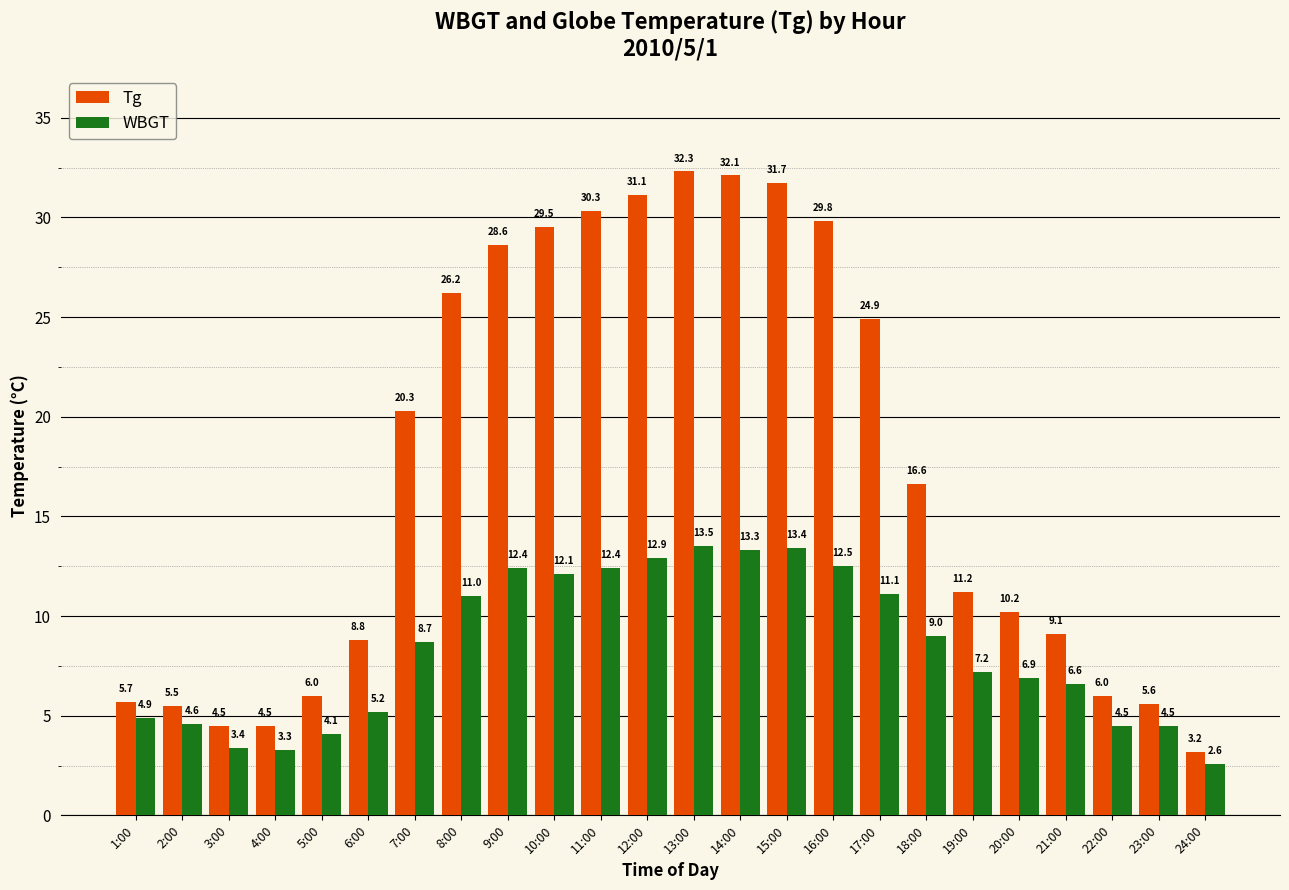

What is the difference between the second highest and minimum values in the WBGT series?

10.8